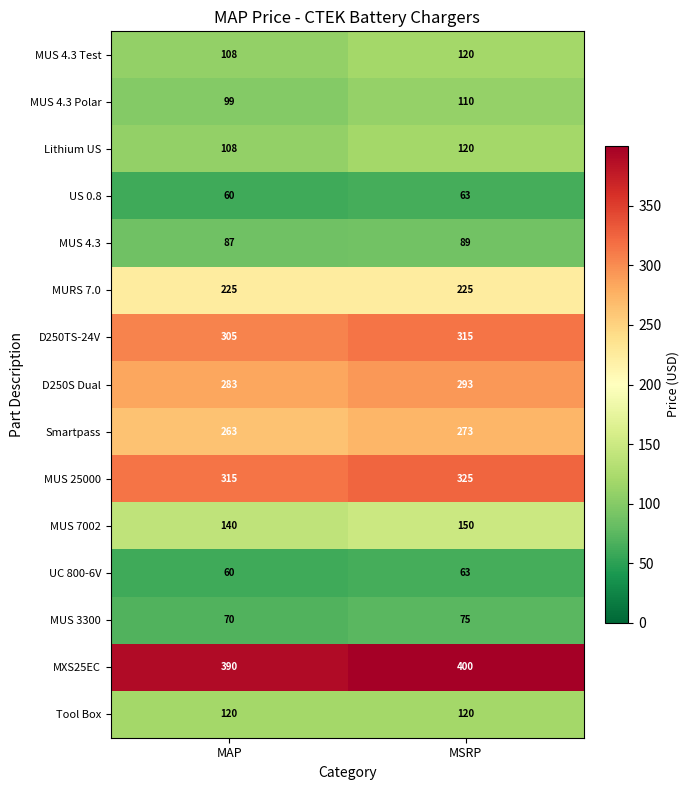

How many distinct data groups are displayed?

15